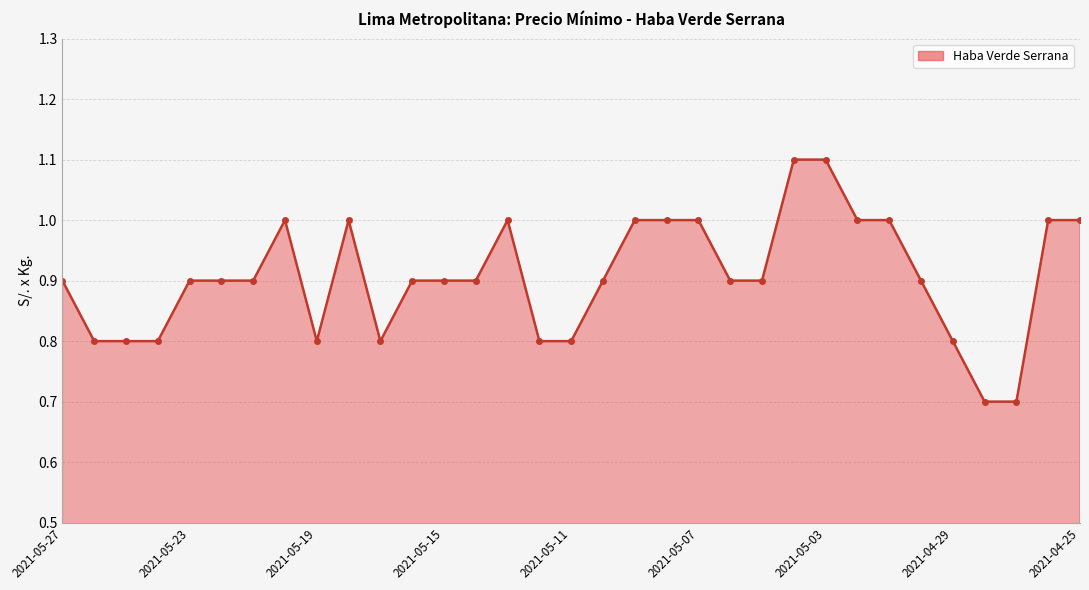

What is the value of the 22nd point from the left?

0.9